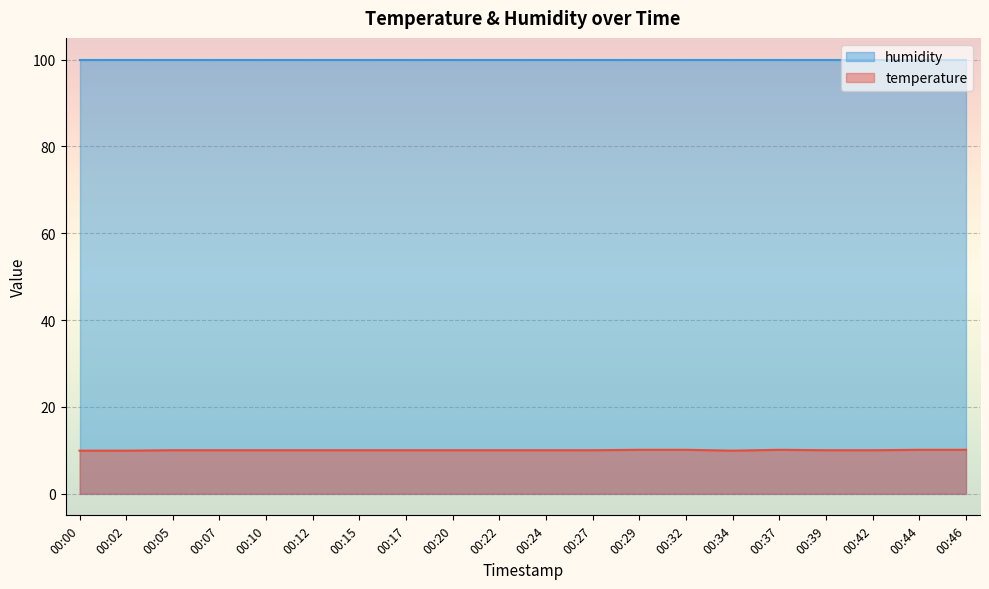

Where is the first local maximum?

00:37